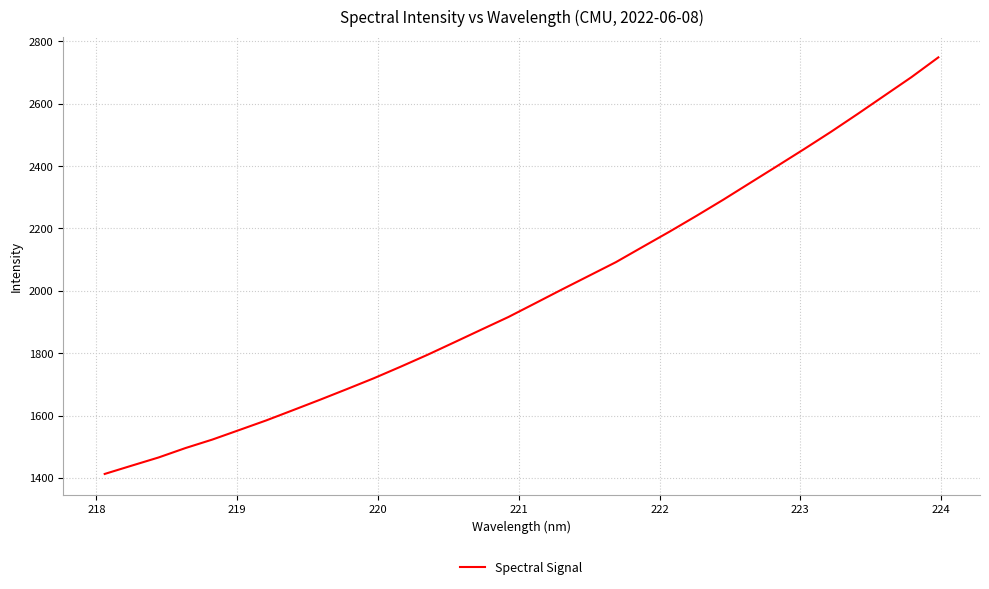

What is the difference between the maximum and minimum values?

1335.6